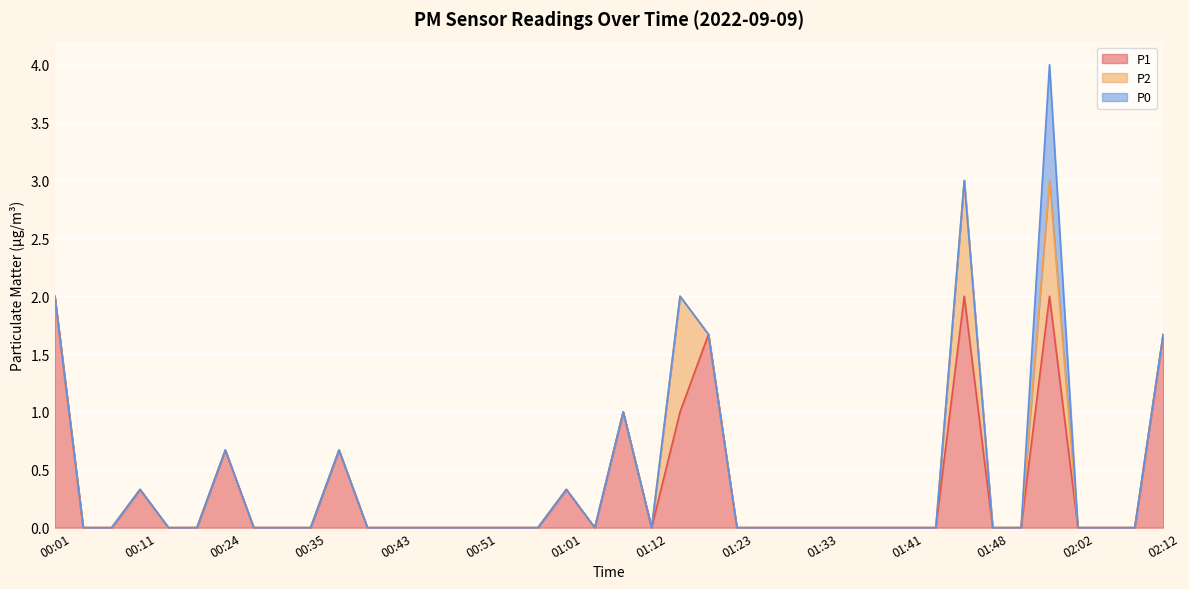

Reading right to left, extract all data points from this chart.

P1: 1.7	0.0	0.0	0.0	2.0	0.0	0.0	2.0	0.0	0.0	0.0	0.0	0.0	0.0	0.0	0.0	1.7	1.0	0.0	1.0	0.0	0.3	0.0	0.0	0.0	0.0	0.0	0.0	0.0	0.7	0.0	0.0	0.0	0.7	0.0	0.0	0.3	0.0	0.0	2.0
P2: 0.0	0.0	0.0	0.0	1.0	0.0	0.0	1.0	0.0	0.0	0.0	0.0	0.0	0.0	0.0	0.0	0.0	1.0	0.0	0.0	0.0	0.0	0.0	0.0	0.0	0.0	0.0	0.0	0.0	0.0	0.0	0.0	0.0	0.0	0.0	0.0	0.0	0.0	0.0	0.0
P0: 0.0	0.0	0.0	0.0	1.0	0.0	0.0	0.0	0.0	0.0	0.0	0.0	0.0	0.0	0.0	0.0	0.0	0.0	0.0	0.0	0.0	0.0	0.0	0.0	0.0	0.0	0.0	0.0	0.0	0.0	0.0	0.0	0.0	0.0	0.0	0.0	0.0	0.0	0.0	0.0